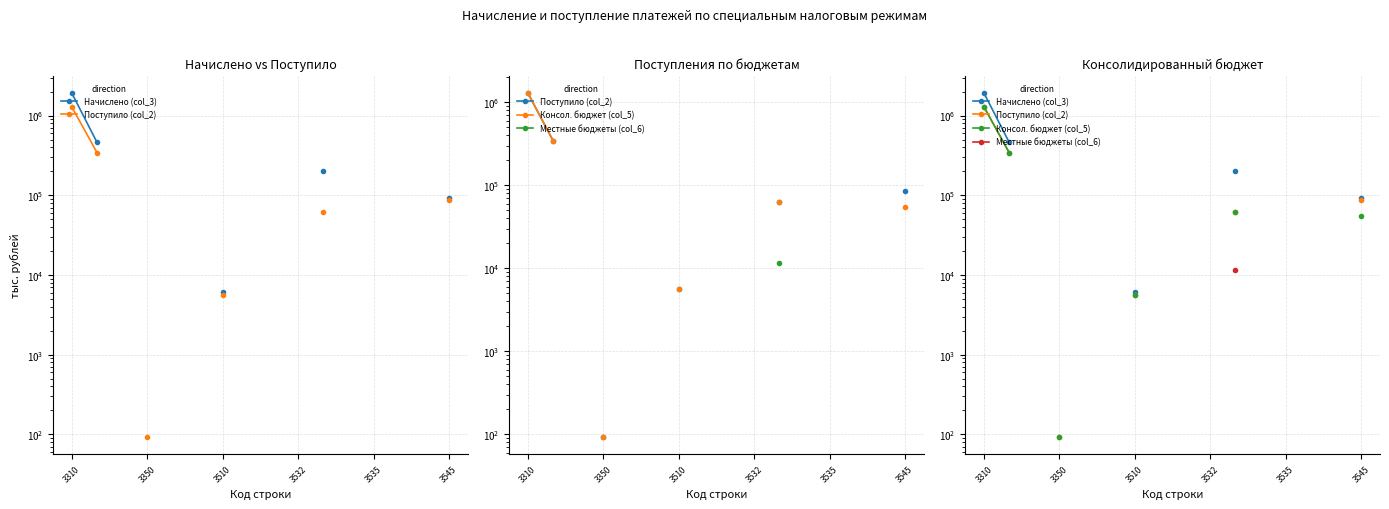

True or false: Местные бюджеты (col_6) and Начислено (col_3) cross at least once.

False